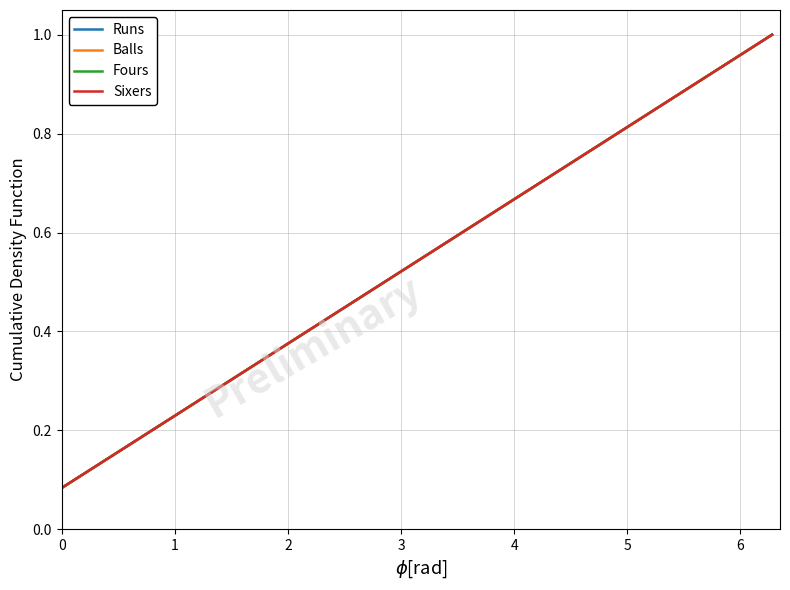

How many lines are shown in the chart?

4